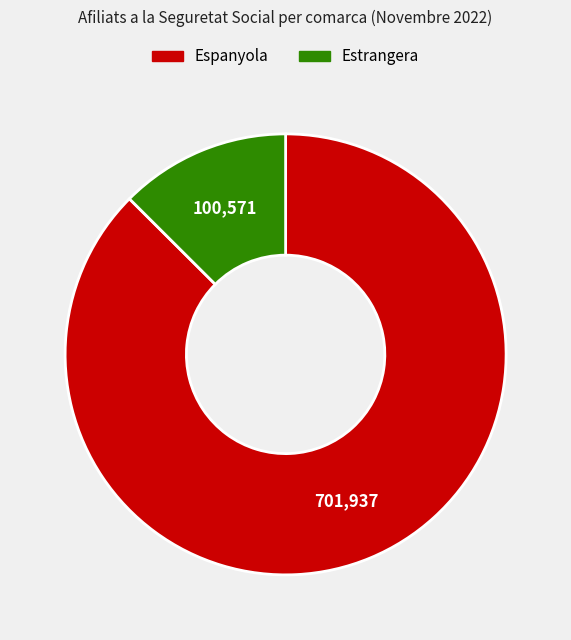

Rank the categories by value from lowest to highest.

Estrangera, Espanyola